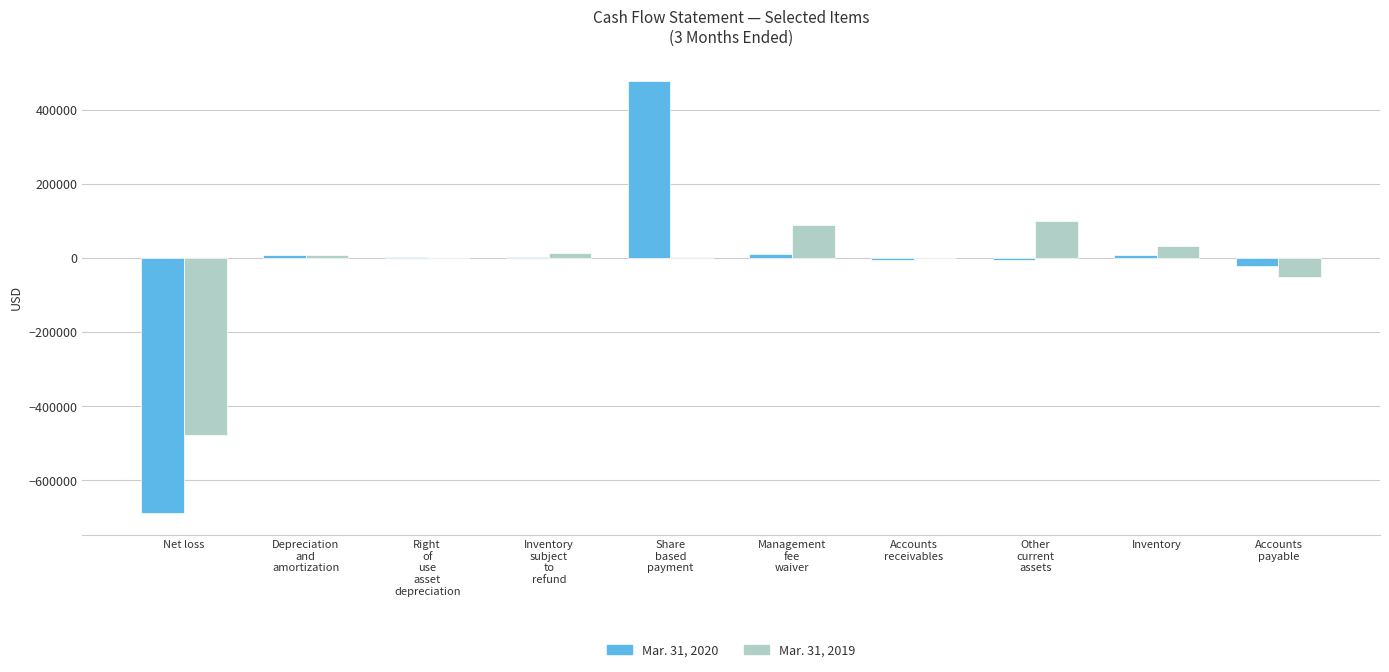

How many categories are shown in the chart?

10